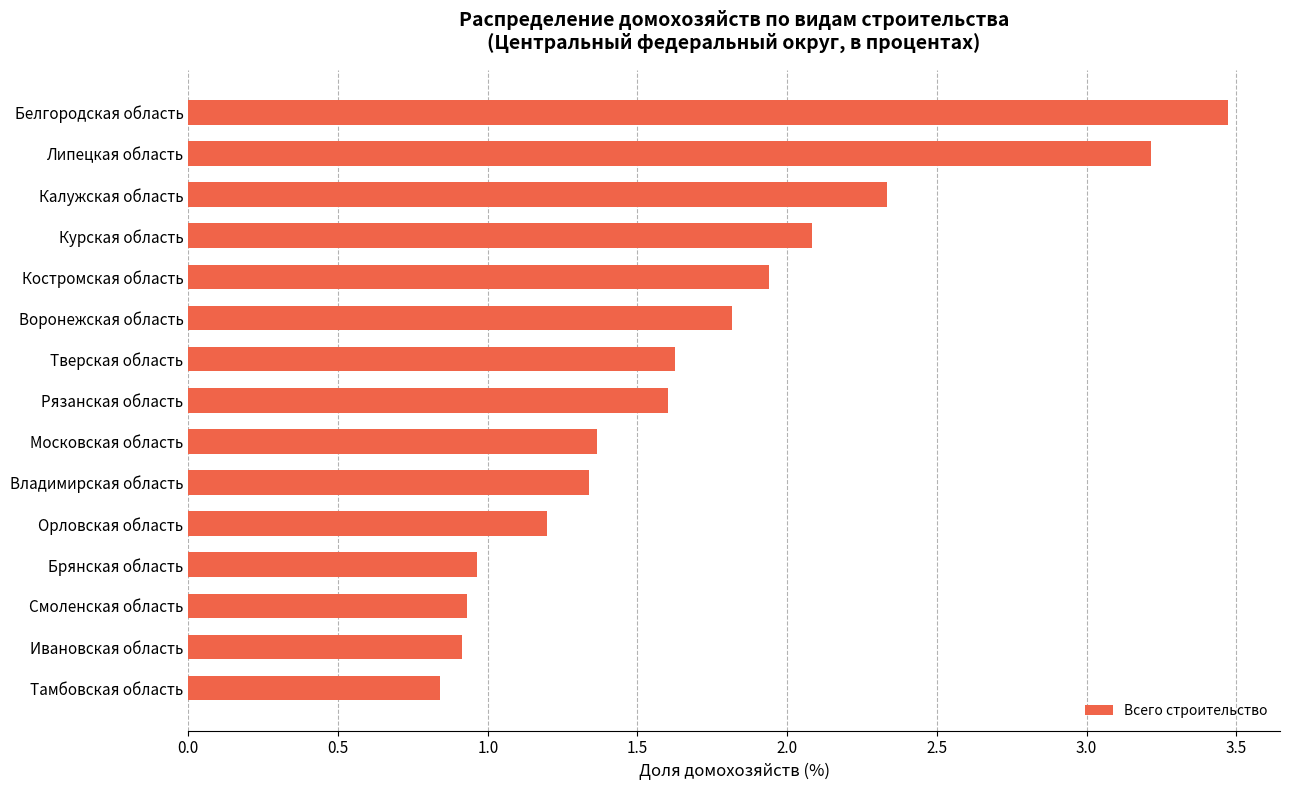

How many bars are there in total?

15